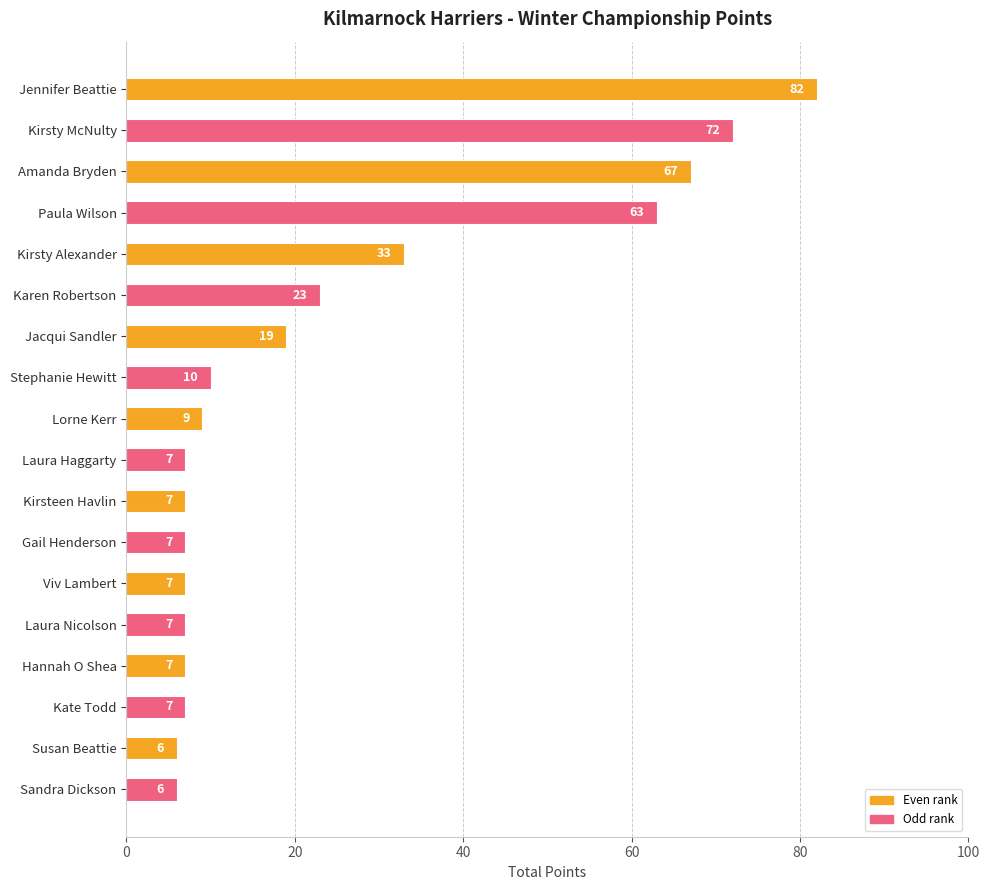

What position from the top is Laura Haggarty?

10